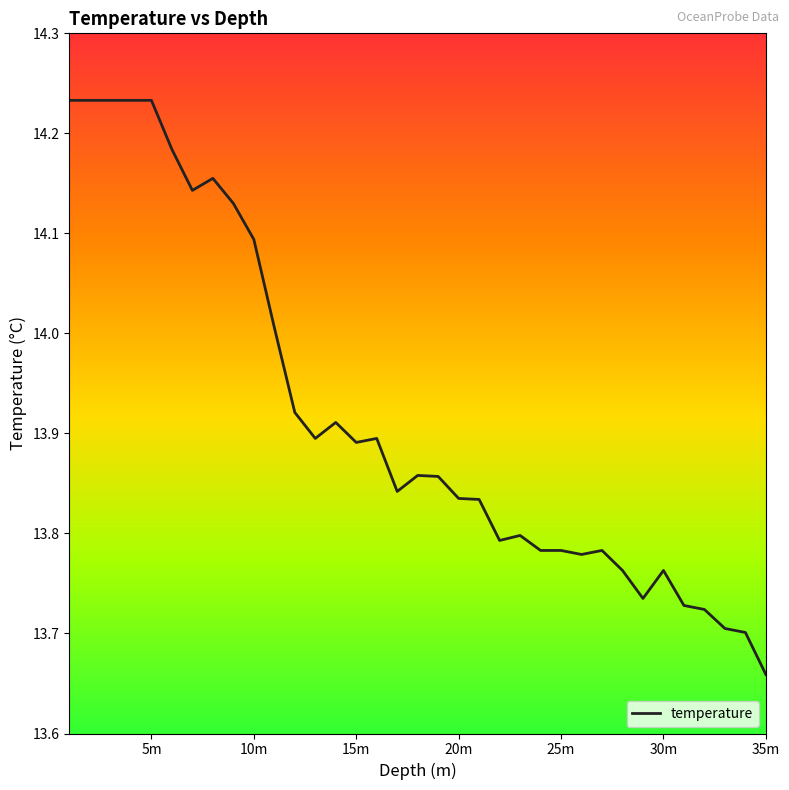

True or false: the data has more than 2 interior local peaks.

True